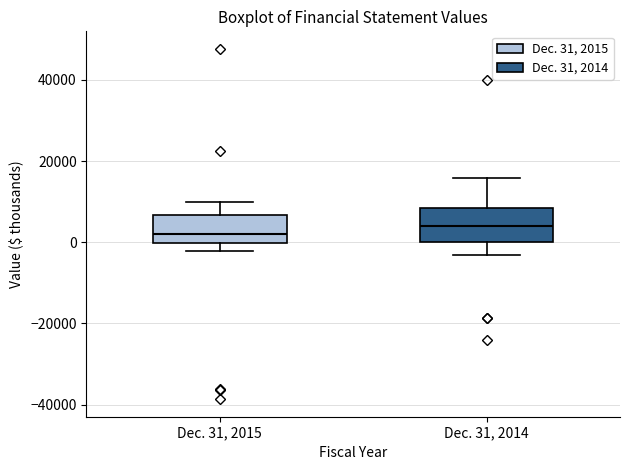

Where does the lower whisker of the box for Dec. 31, 2015 end on the y-axis? The values are not printed on the chart, so give them approximately, as read against the axis.

-2000